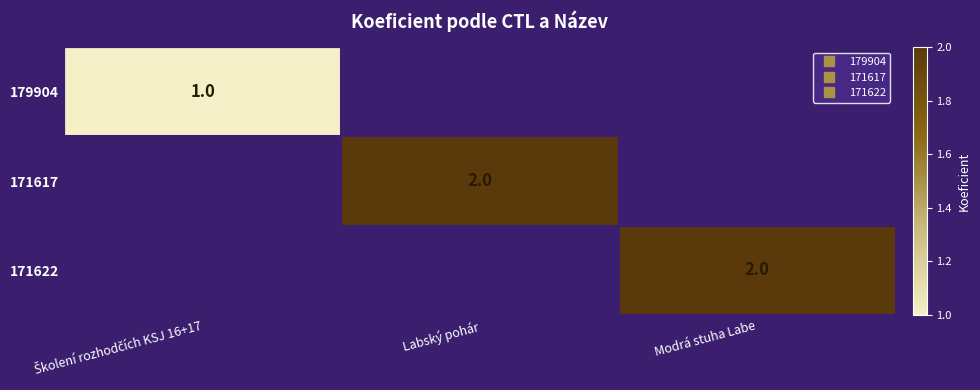

What is the sum of all 171617 values?

2